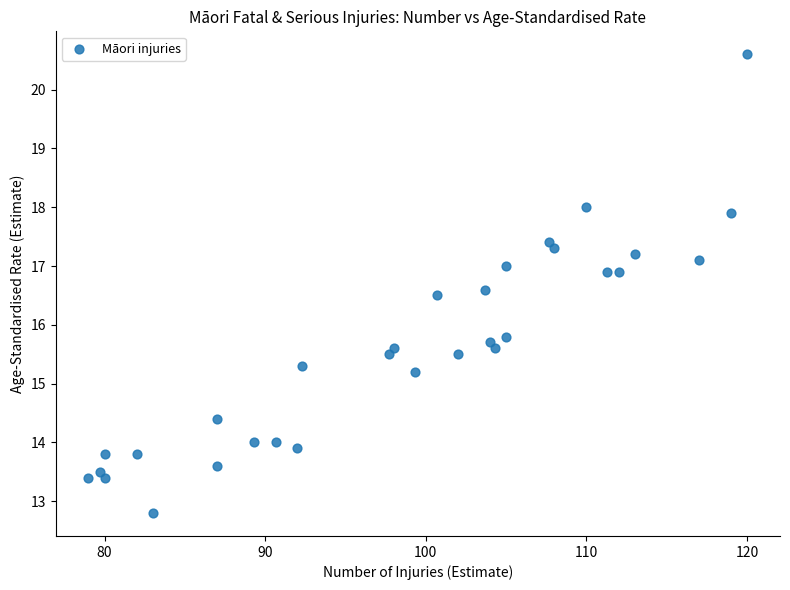

What Y value in the scatter plot is closest to 16?

15.8